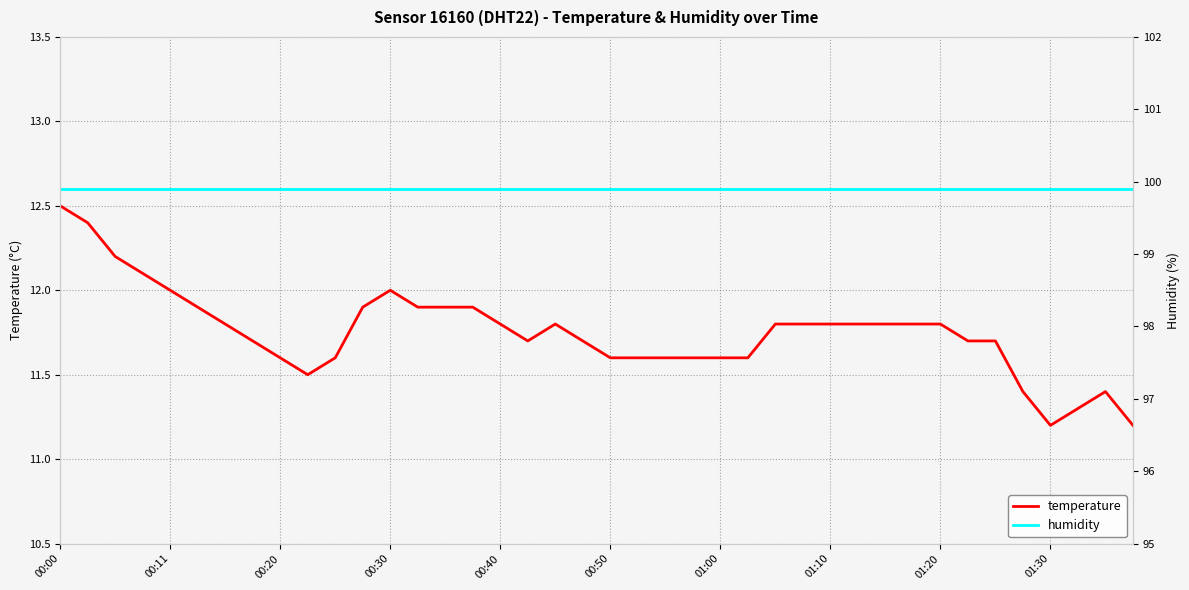

At 39, list the series in order from smallest to largest.

temperature, humidity